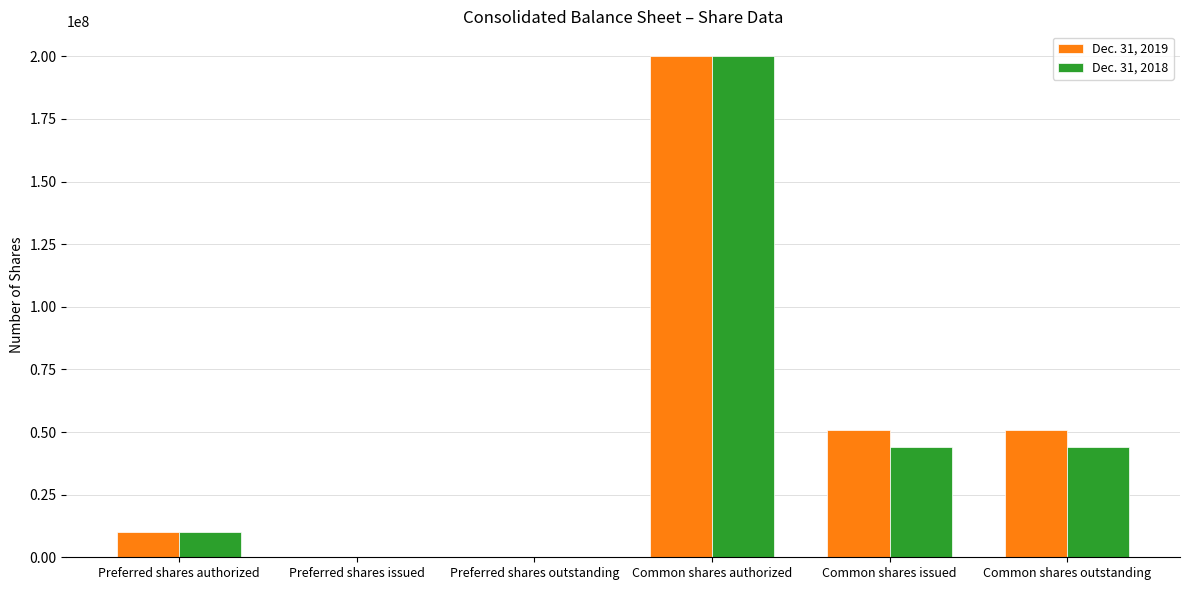

The Dec. 31, 2018 series shows 0 at Preferred shares outstanding. True or false?

True